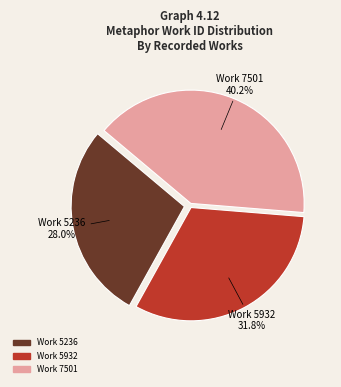

Does any single category account for the majority?

No